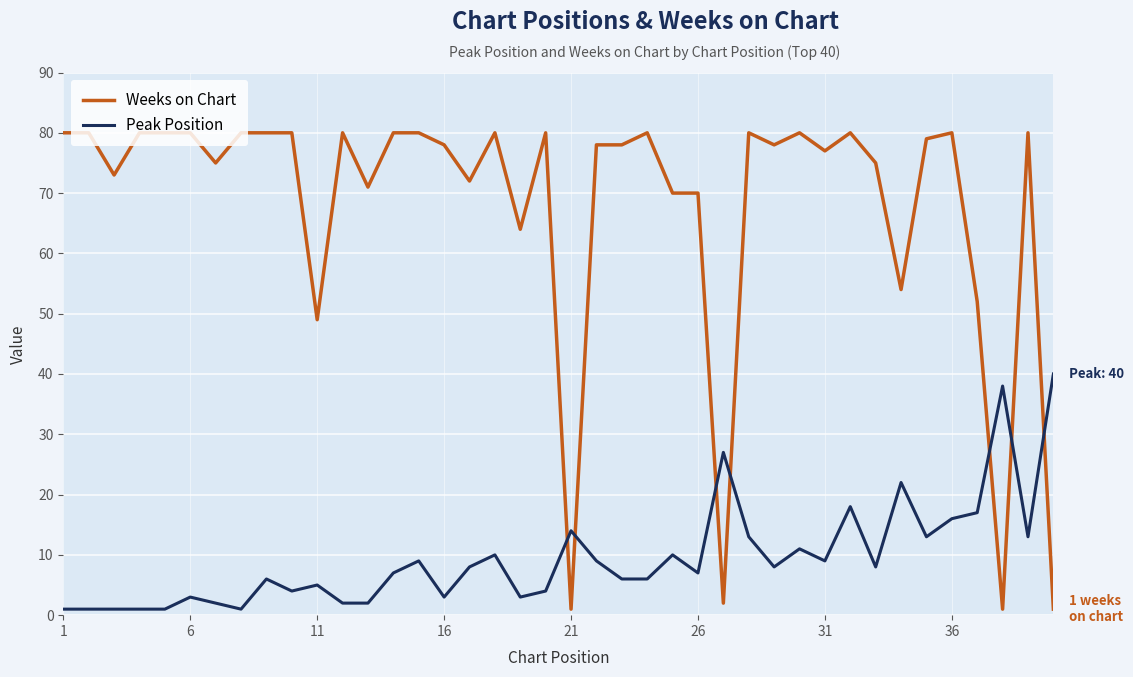

Rank the series by their average value, from lowest to highest.

Peak Position, Weeks on Chart